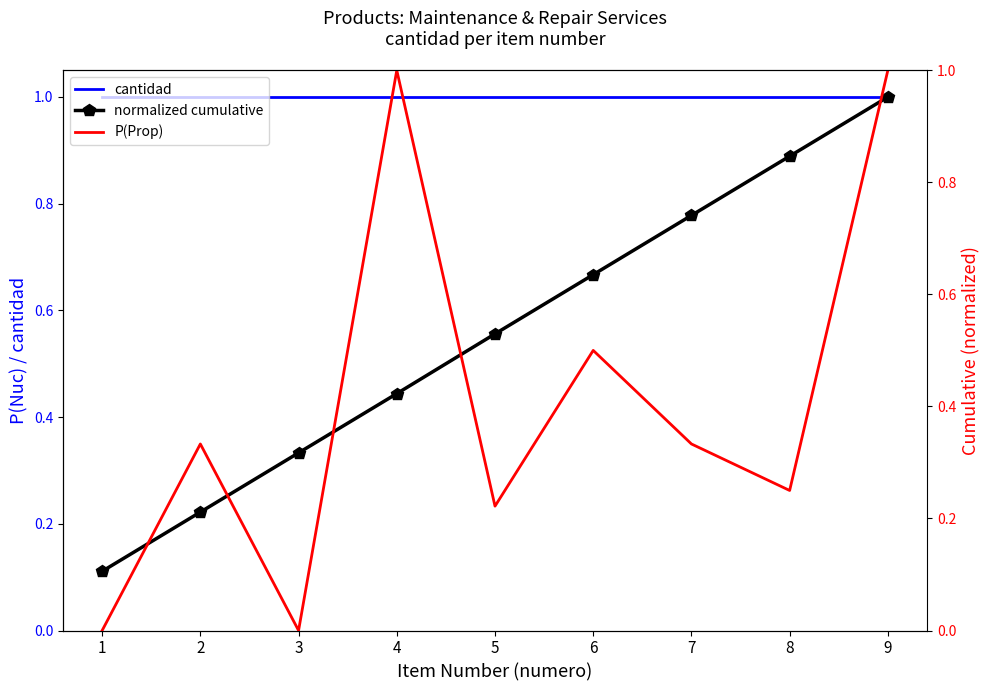

At which category is the sum across all series the highest?

9